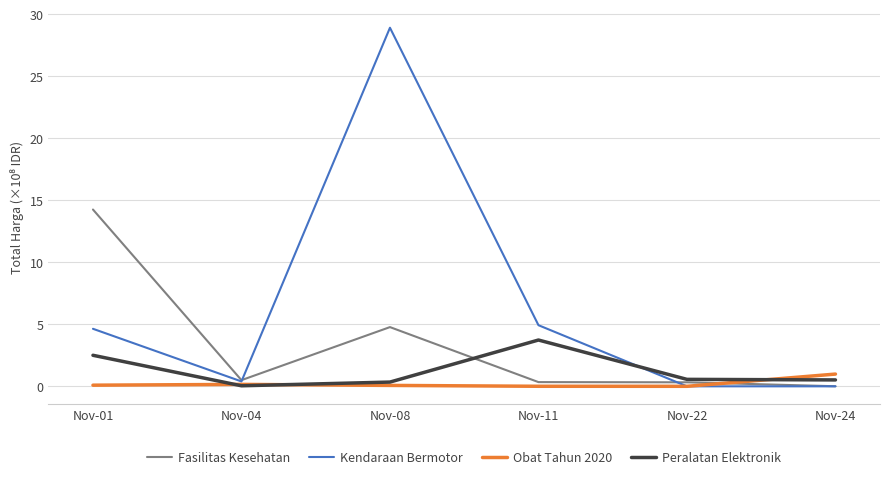

List the series in order of their peak value, highest first.

Kendaraan Bermotor, Fasilitas Kesehatan, Peralatan Elektronik, Obat Tahun 2020